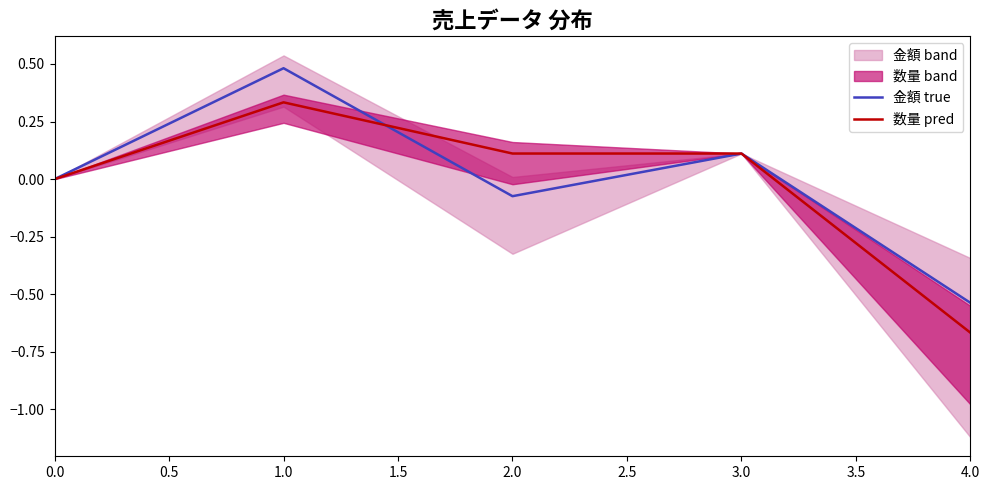

True or false: 金額 true and 数量 pred intersect in this chart.

True